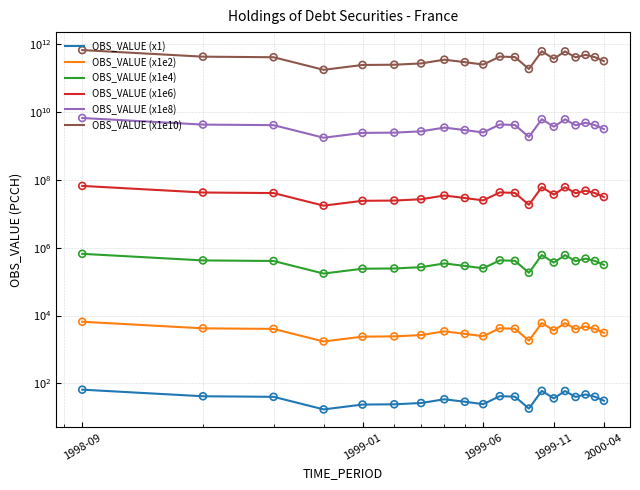

Which series has the largest Y range (max minus min)?

OBS_VALUE (x1e10)